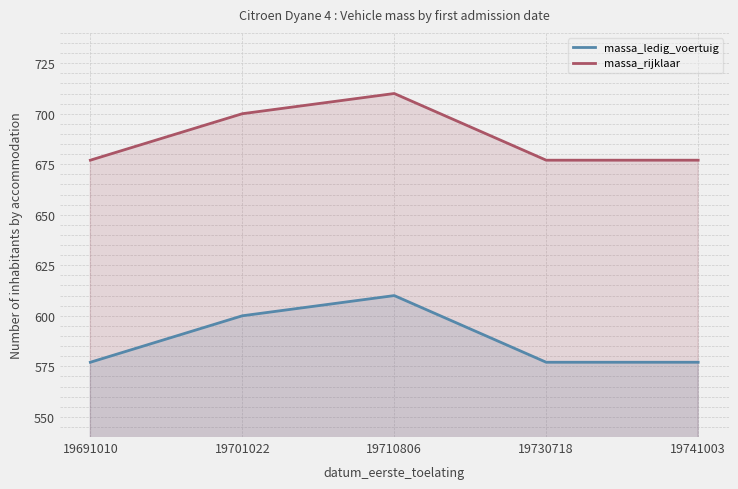

What is the spread (max minus min) of values at 19710806?

100